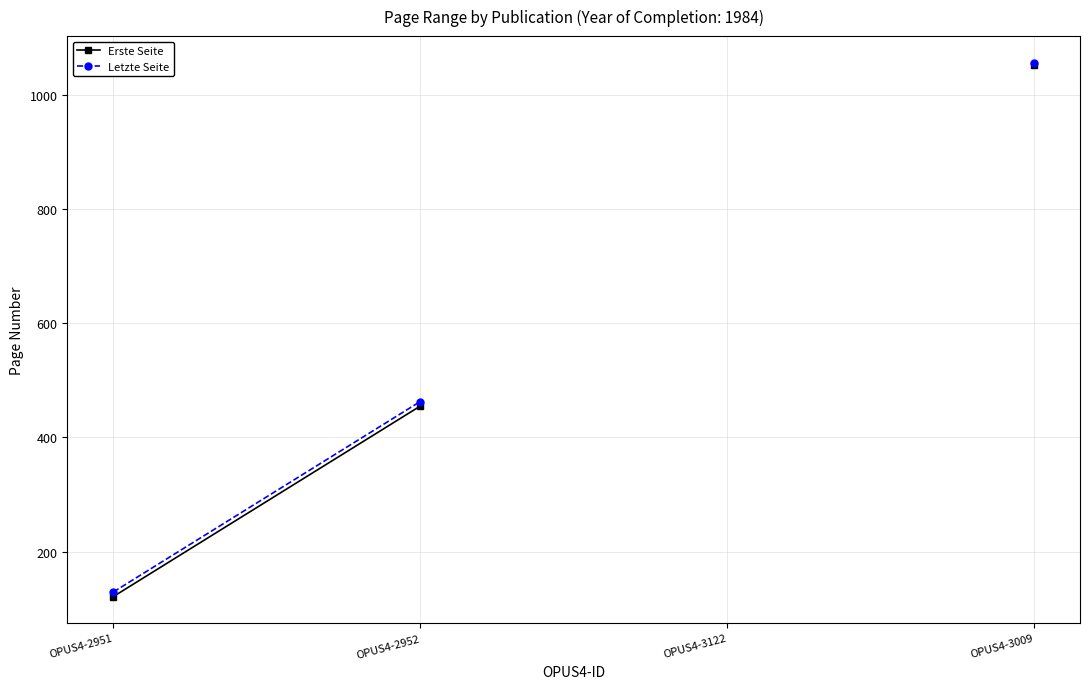

Rank the series by their maximum value, from highest to lowest.

Letzte Seite, Erste Seite